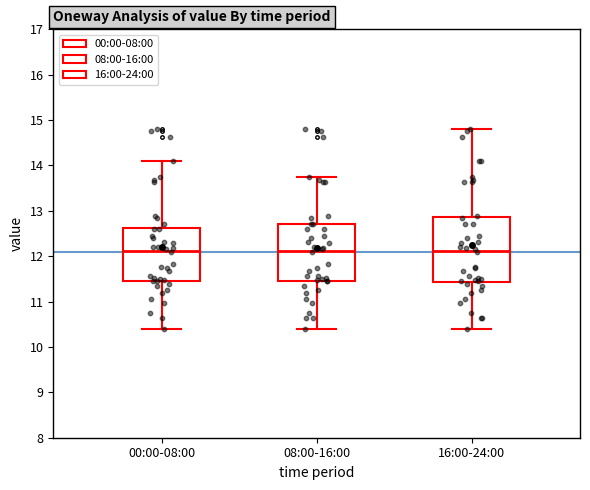

Where does the upper whisker of the box for 00:00-08:00 end on the y-axis? The values are not printed on the chart, so give them approximately, as read against the axis.

14.1